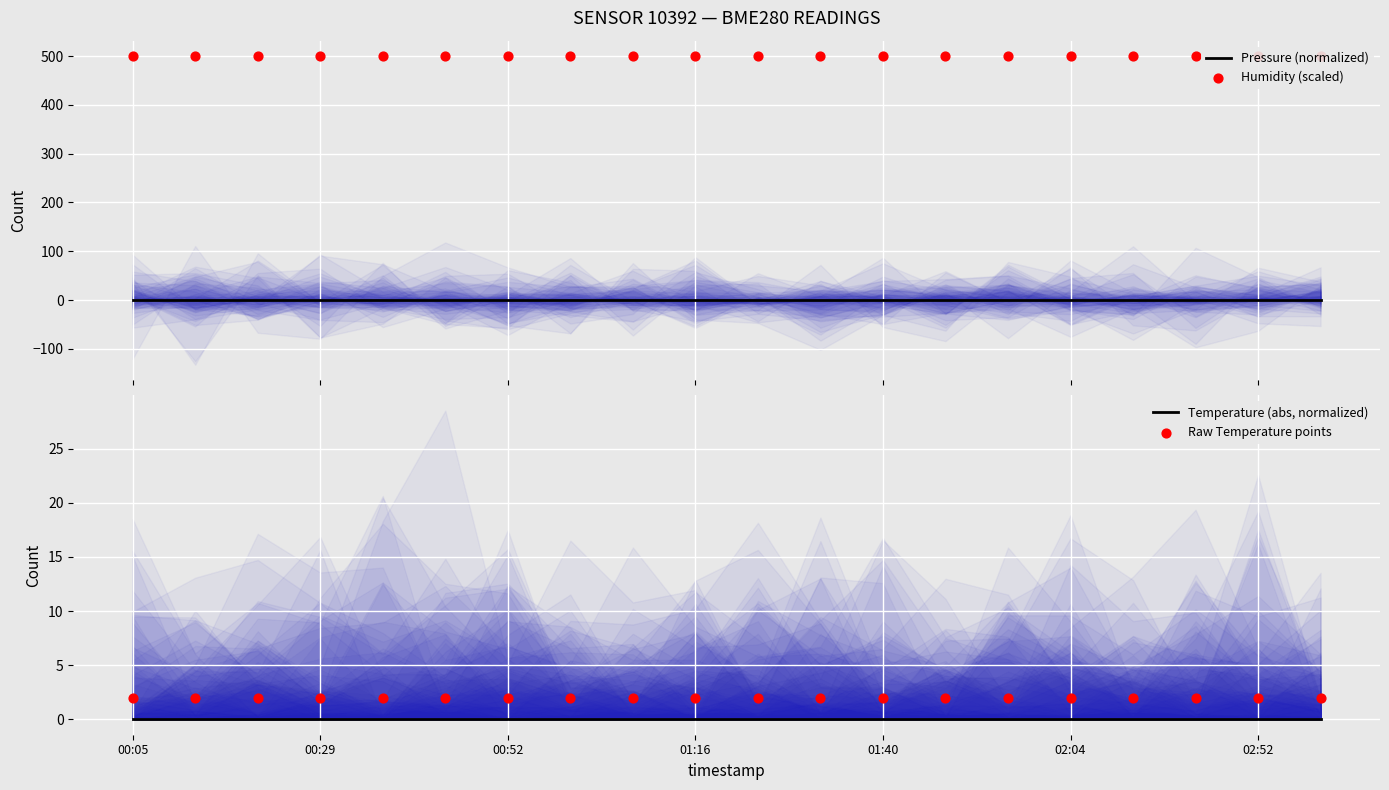

At which category is the sum across all series the highest?

00:05